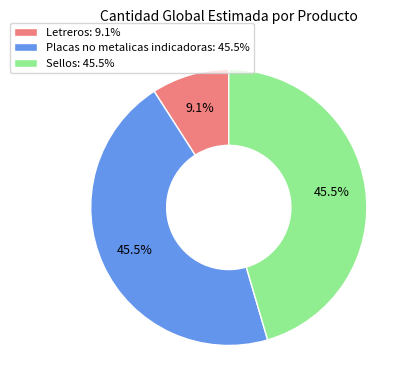

Do Letreros and Placas no metalicas indicadoras together represent more than half of the pie?

Yes